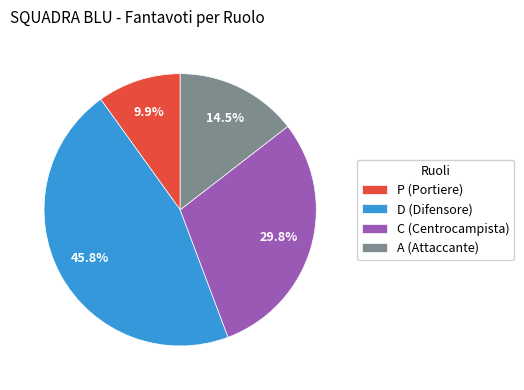

Which slice is the smallest?

P (Portiere)